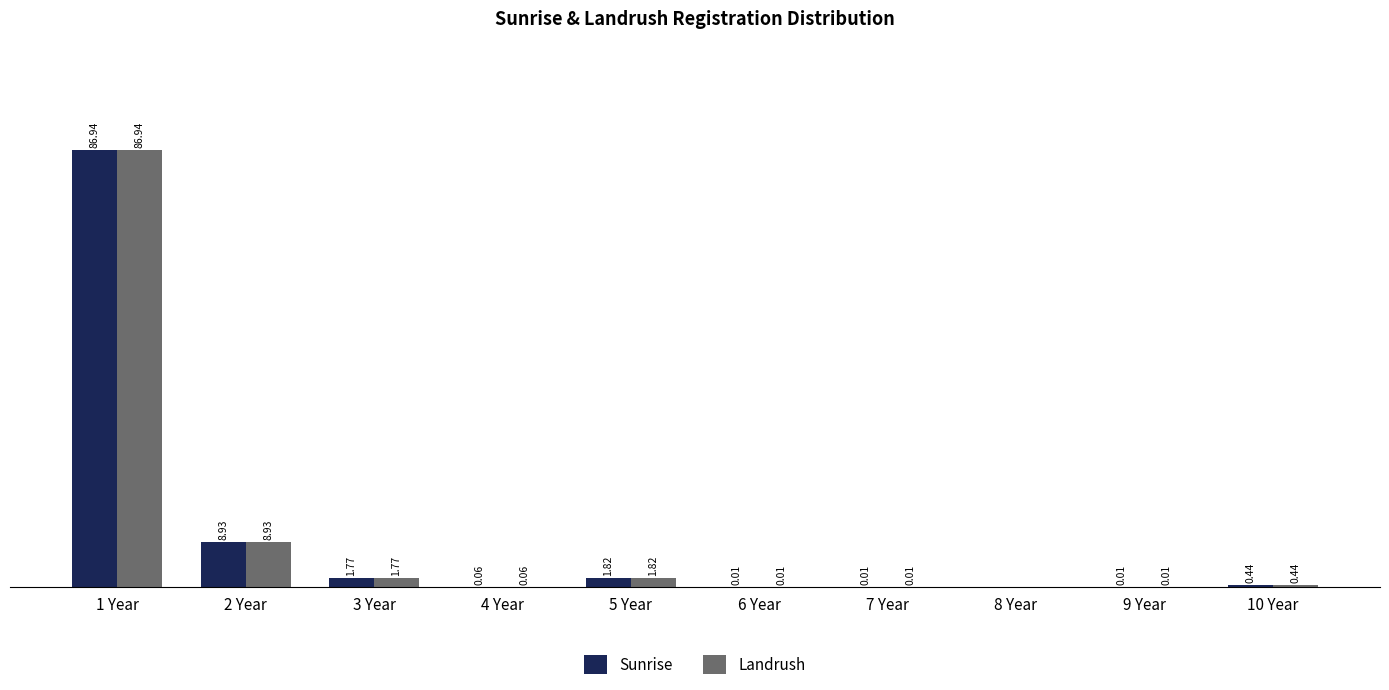

At which category is the sum across all series the highest?

1 Year